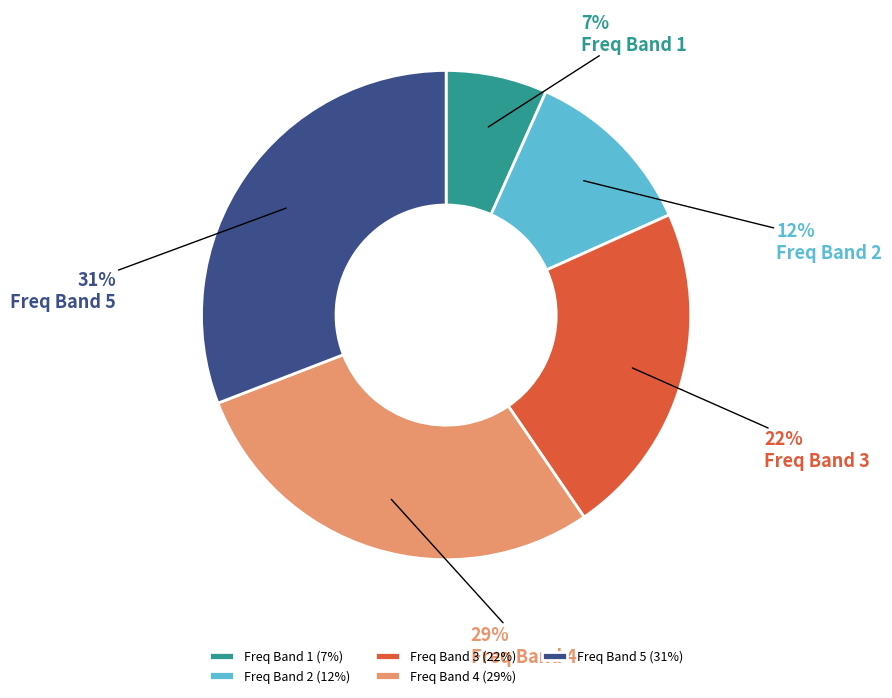

How many slices are in this pie chart?

5